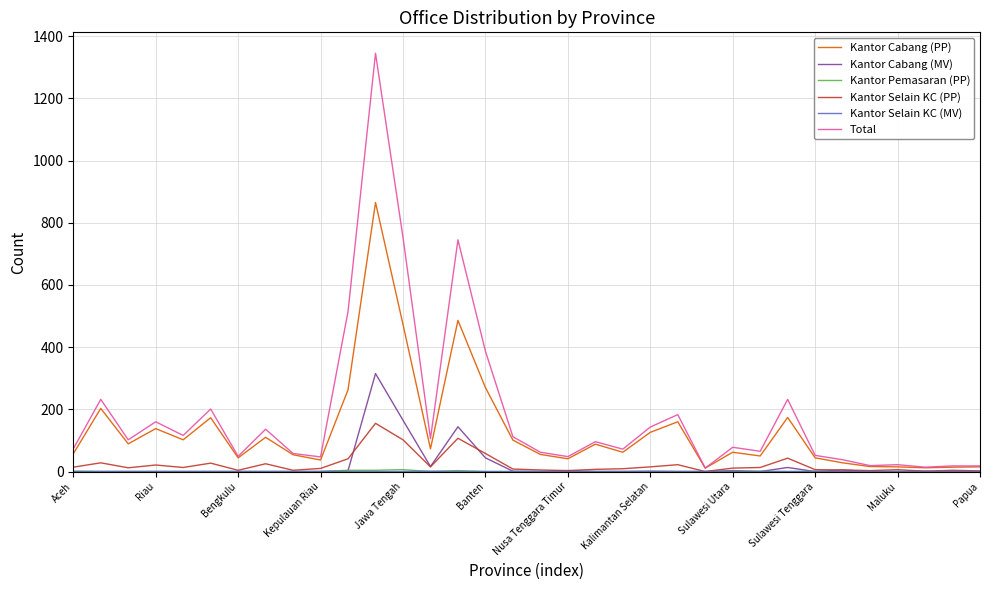

Which series has the largest total across all categories?

Total